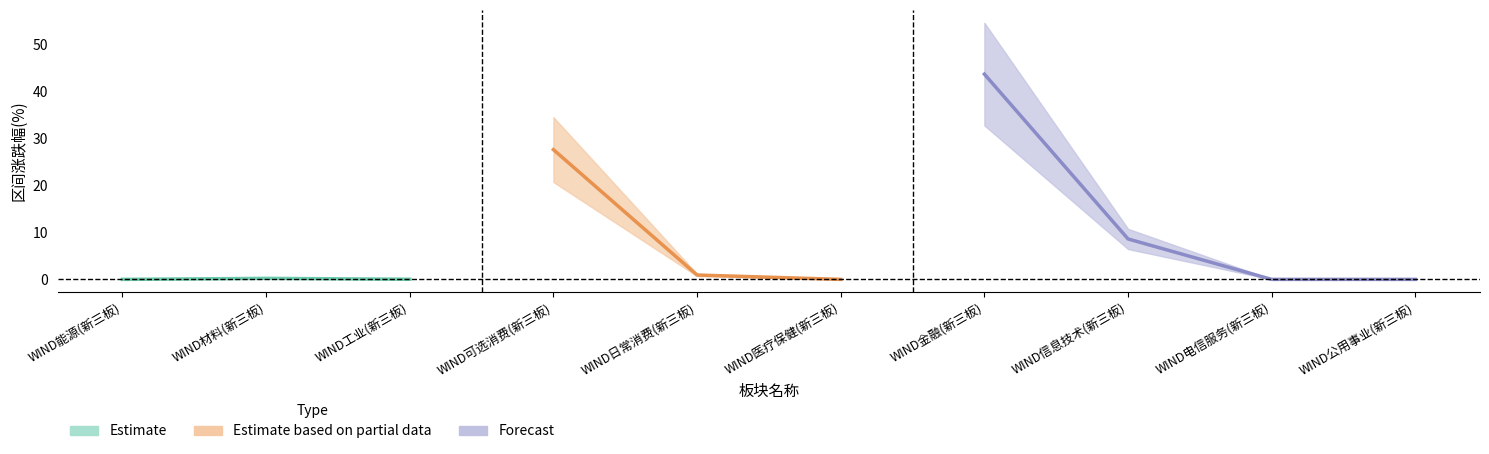

True or false: 区间成交量_万股 has a value of 7.7 at WIND材料(新三板).

False